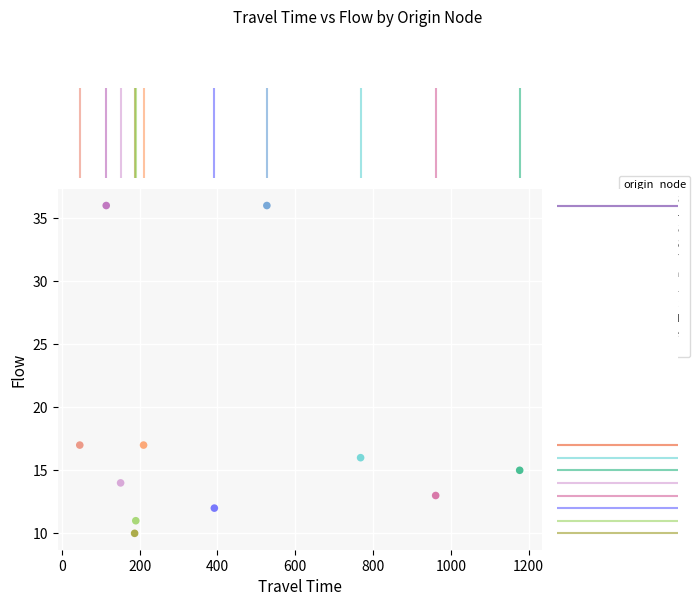

What are all the series names shown in the legend?

0003, 0004, 0005, 0006, 0007, 000a, 0011, 001c, 001d, 001e, 001f